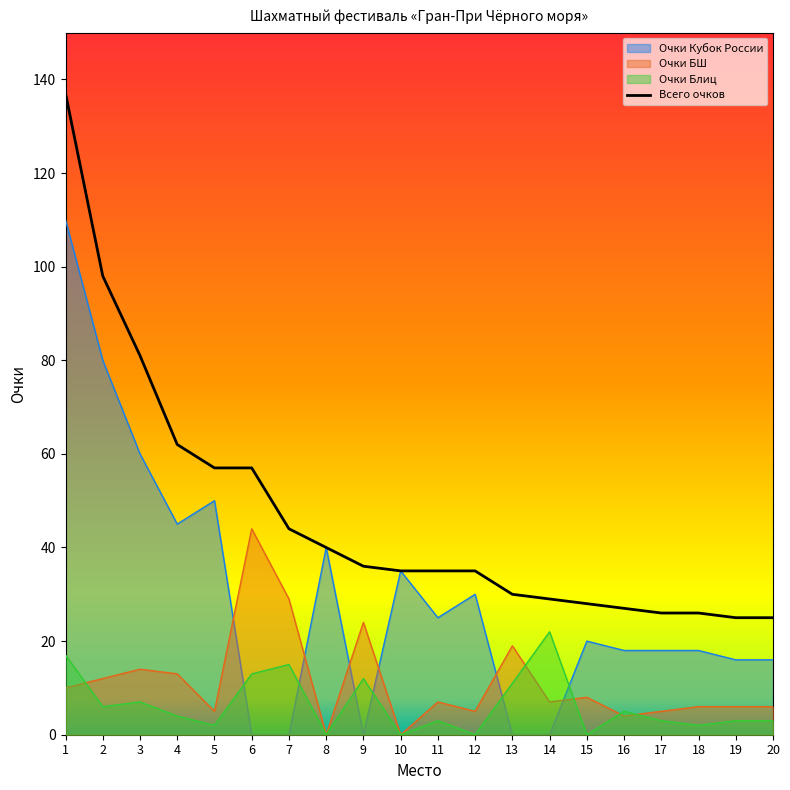

Reading left to right, extract all data points from this chart.

1=137	2=98	3=81	4=62	5=57	6=57	7=44	8=40	9=36	10=35	11=35	12=35	13=30	14=29	15=28	16=27	17=26	18=26	19=25	20=25